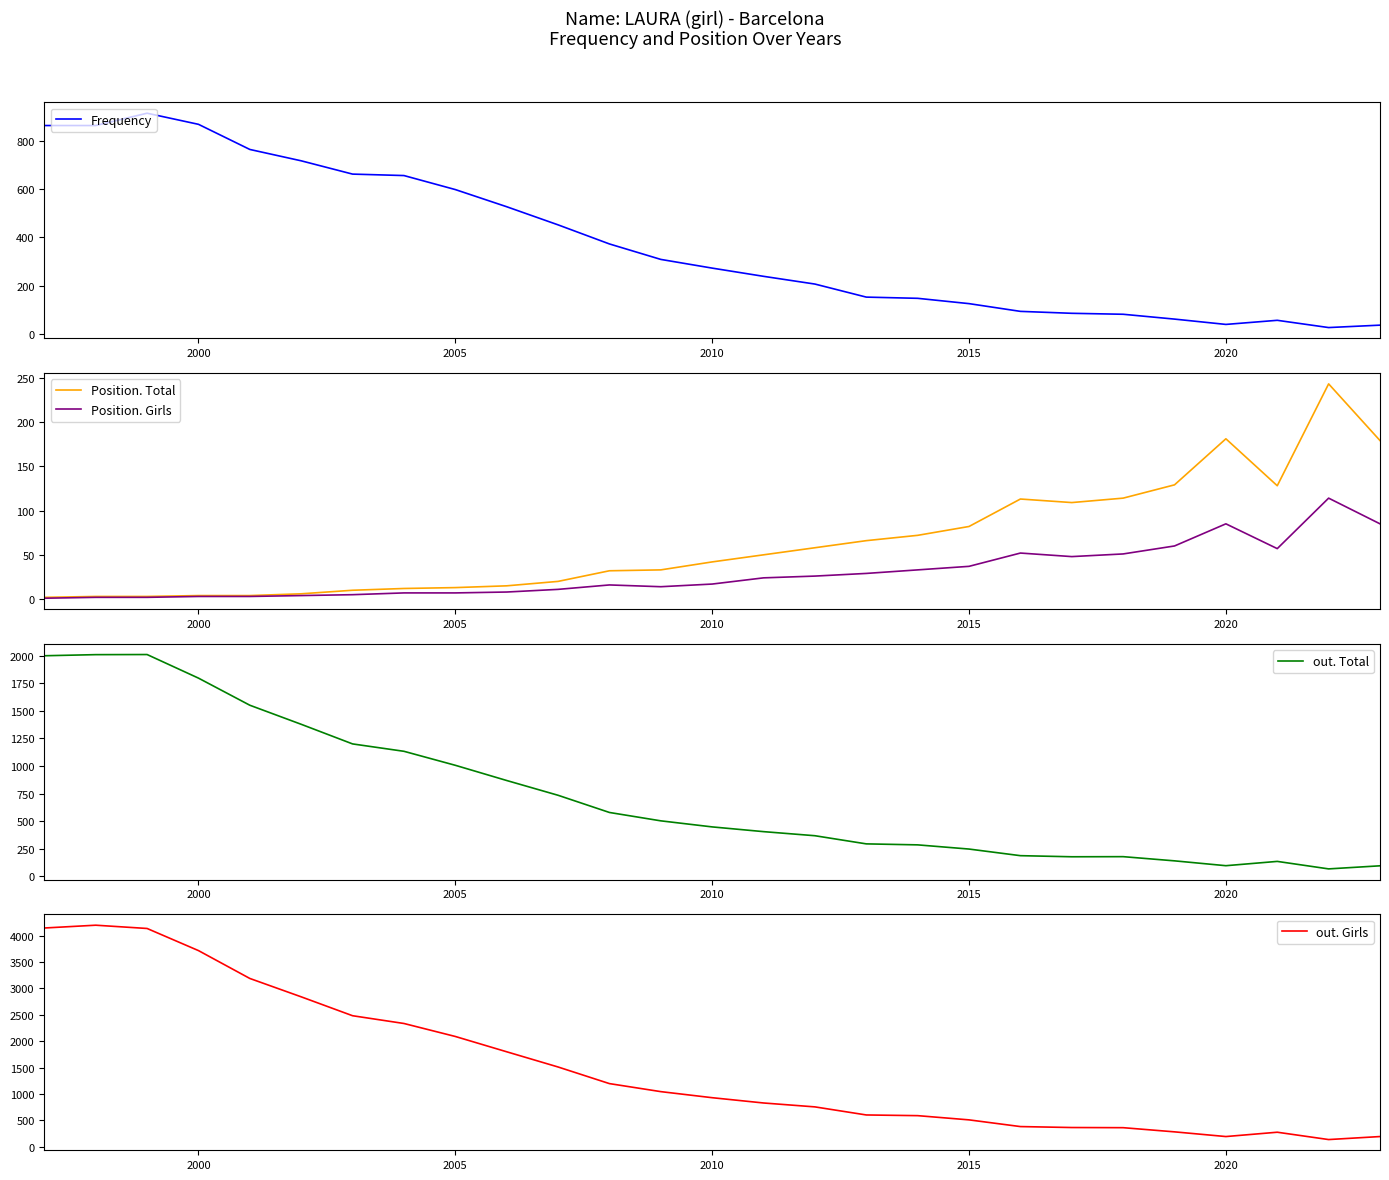

Which series has the largest range (max minus min)?

out. Girls